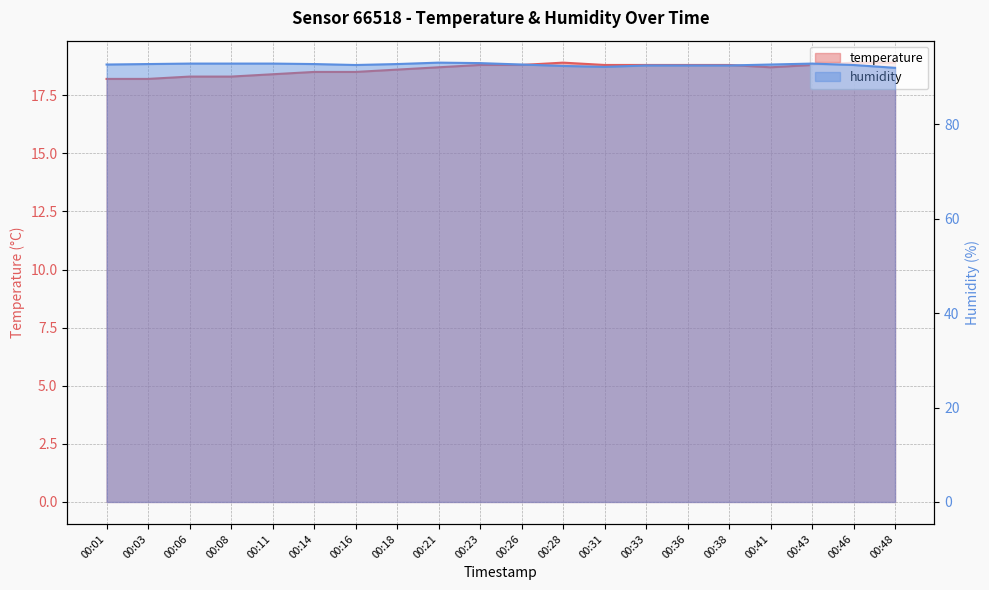

The humidity series shows 92.8 at 00:14. True or false?

True